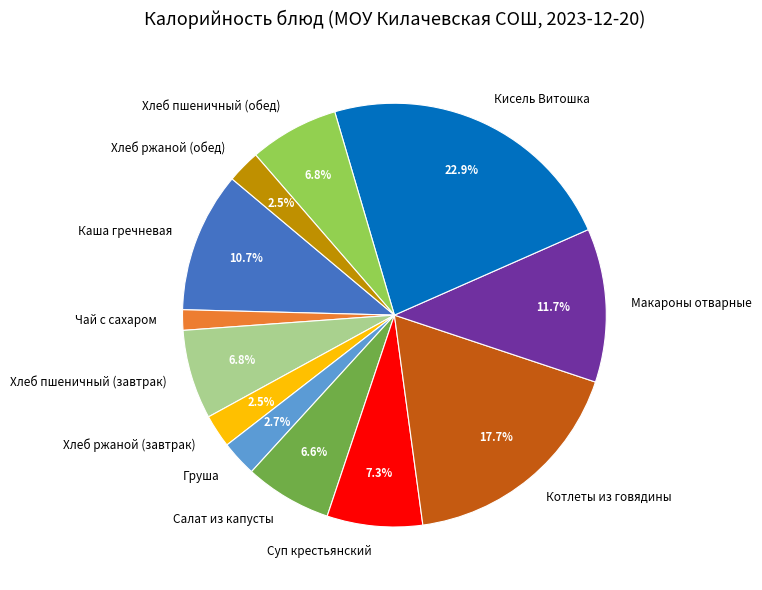

Does Каша гречневая represent more than half of the total?

No